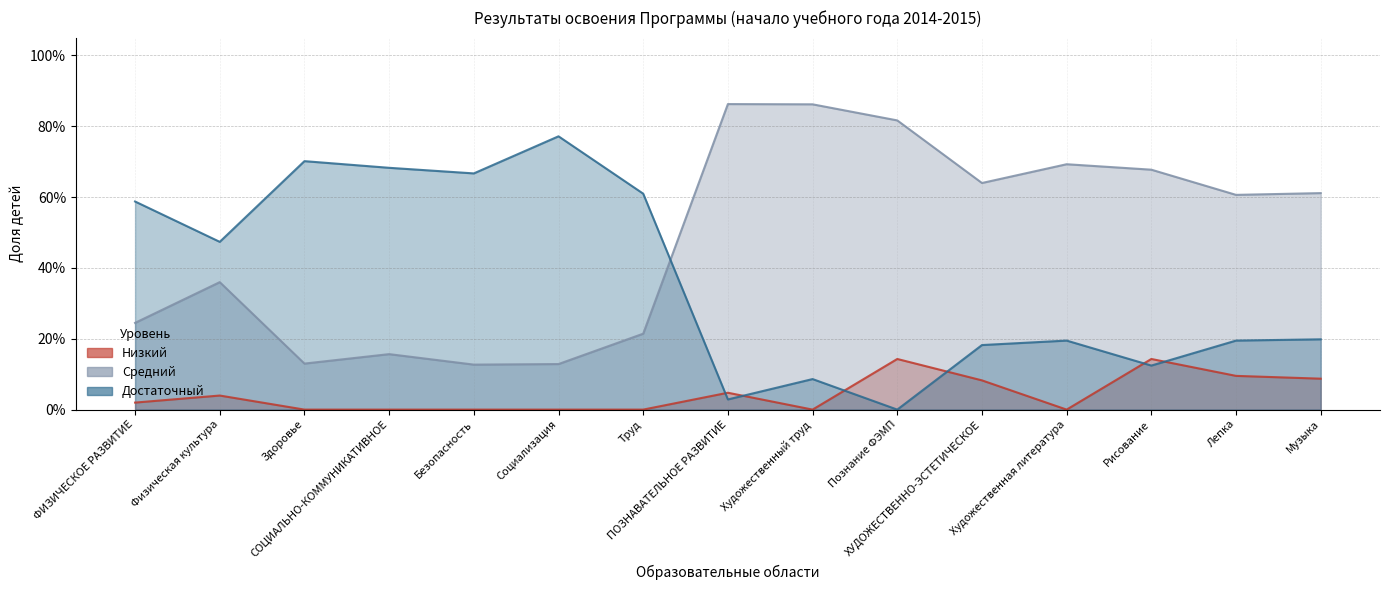

What is the total value across all series at ХУДОЖЕСТВЕННО-ЭСТЕТИЧЕСКОЕ?

0.9